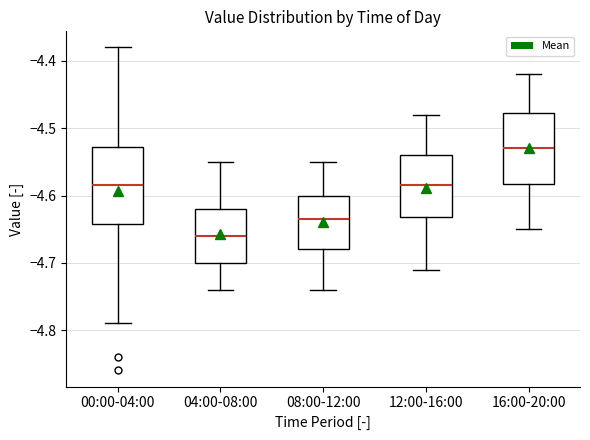

Which box has the highest median line?

16:00-20:00